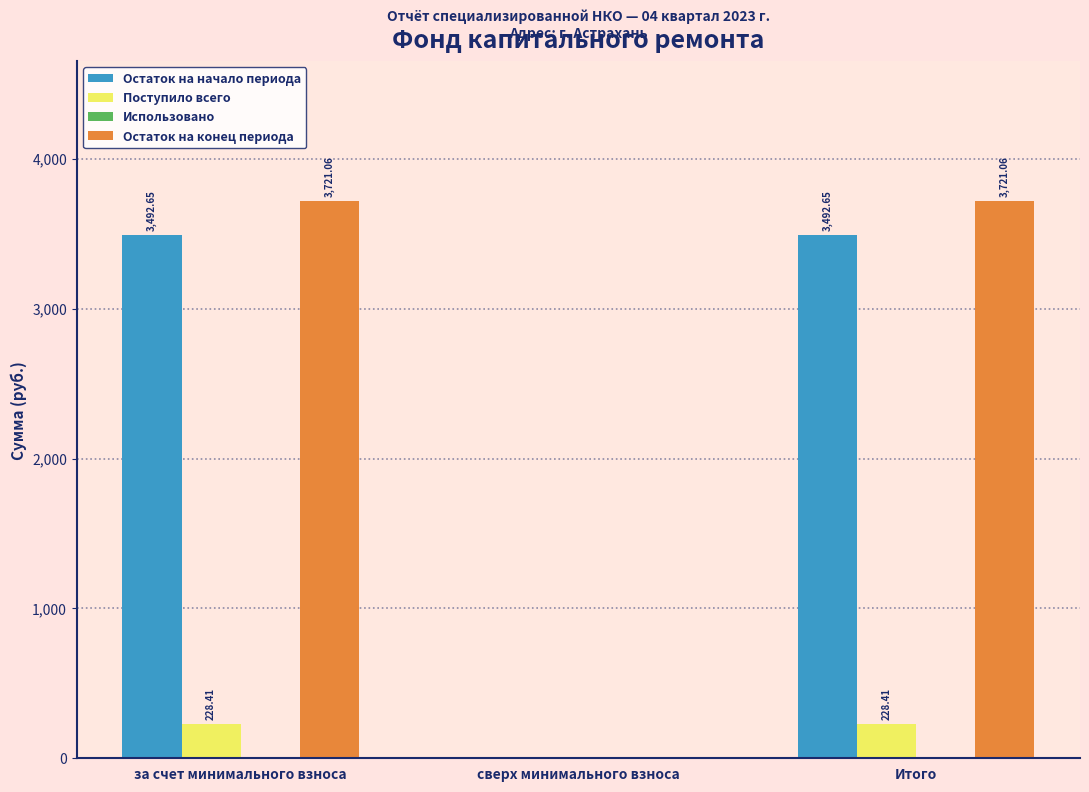

What is the total value across all series at Итого?

7442.1